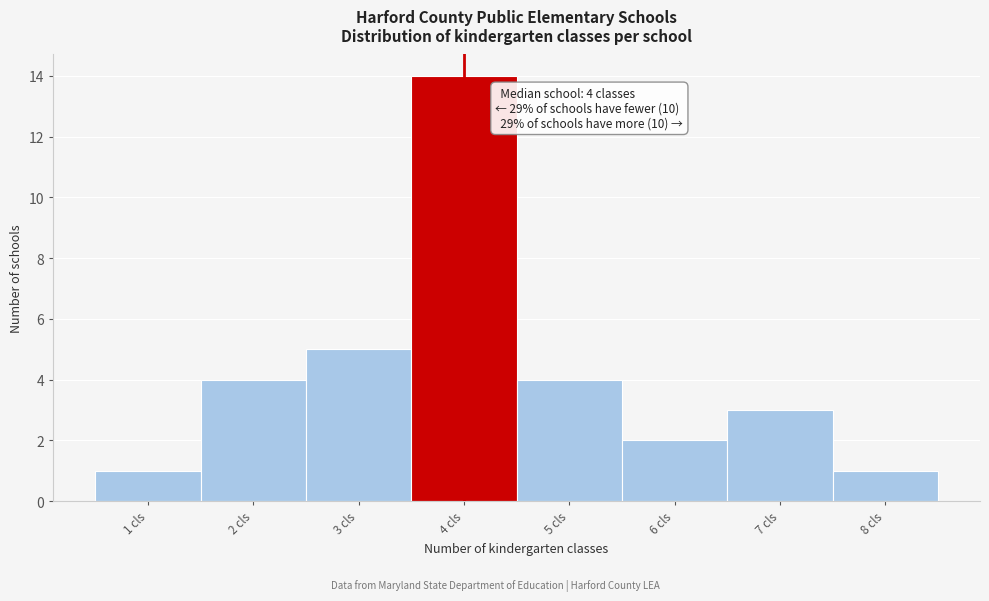

Which range on the x-axis has the tallest bar?

3.5 to 4.5